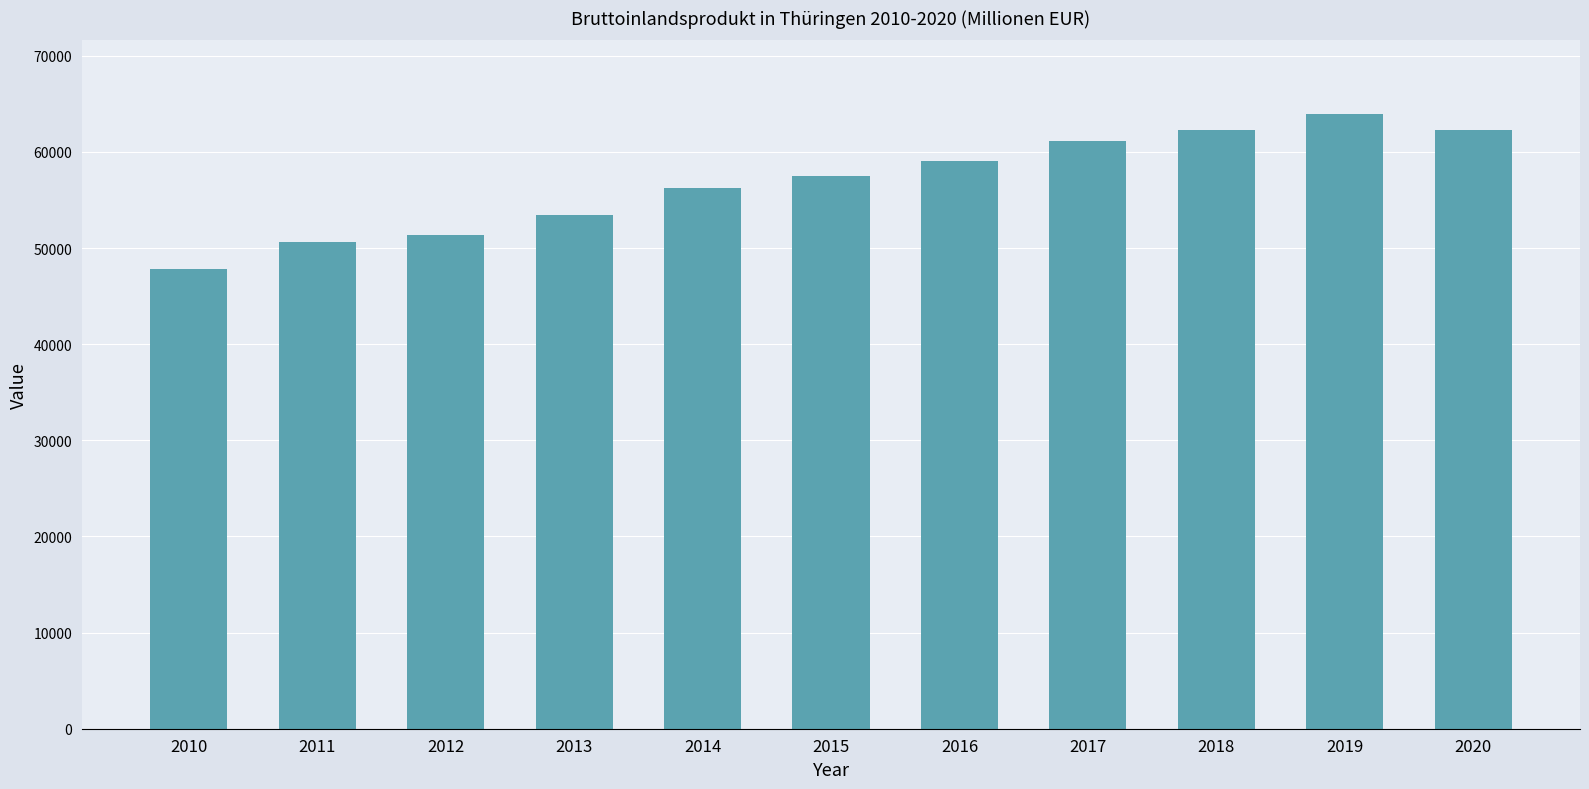

What is the value of the 4th bar from the left?

53401